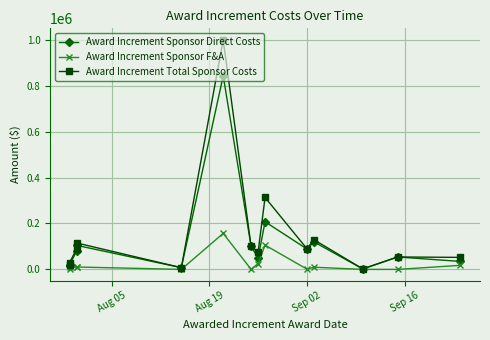

What is the difference between the maximum and minimum values in the Award Increment Total Sponsor Costs series?

997900